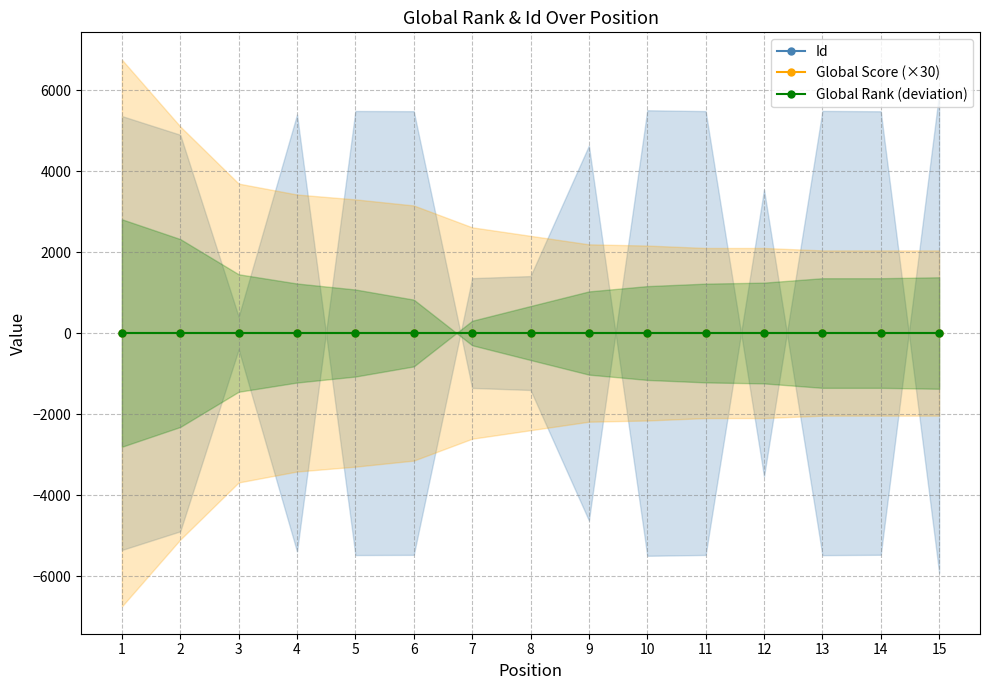

True or false: Global Rank has more than 2 points higher than both neighbors.

False